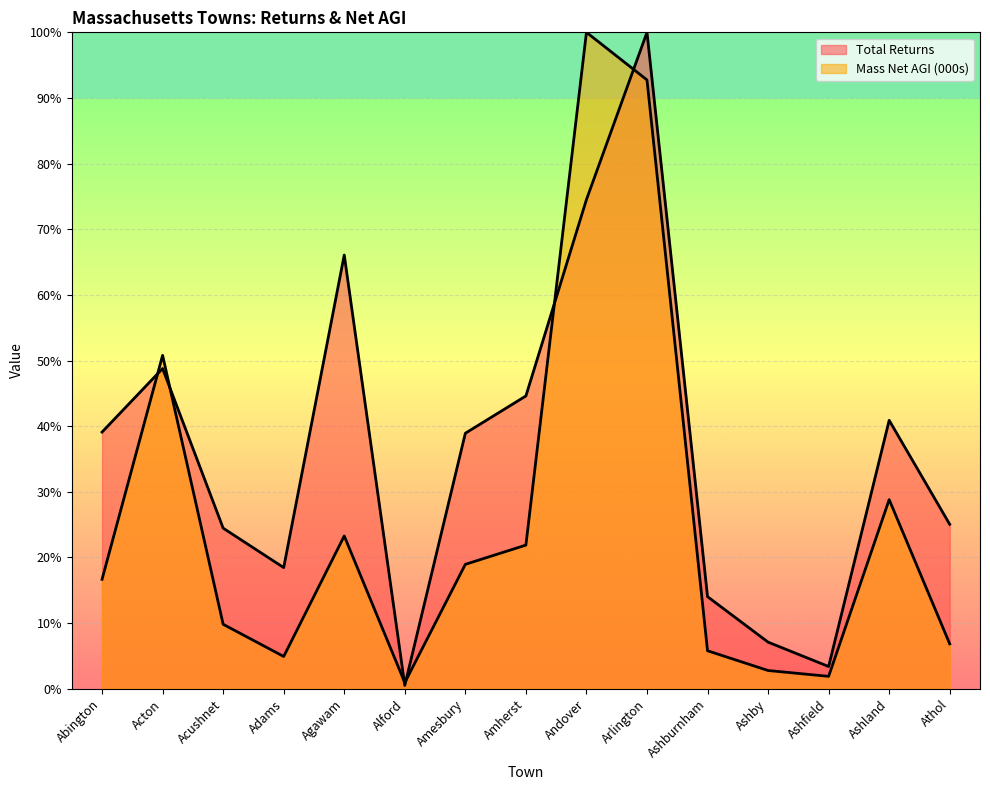

Which series changed the most between Alford and Ashburnham?

Total Returns